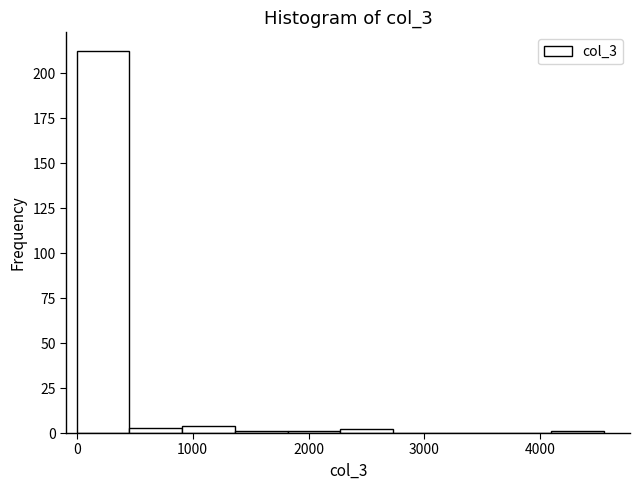

Reading left to right, transcribe this chart: for each bar, give the range it covers on the x-axis and its height. Neither the bar edges nor the heights are printed on the chart, so give them approximately, as read against the axes.

0 to 500: 210
500 to 900: under 5
900 to 1400: under 5
1400 to 1800: under 5
1800 to 2300: under 5
2300 to 2700: under 5
2700 to 3200: 0
3200 to 3600: 0
3600 to 4100: 0
4100 to 4500: under 5